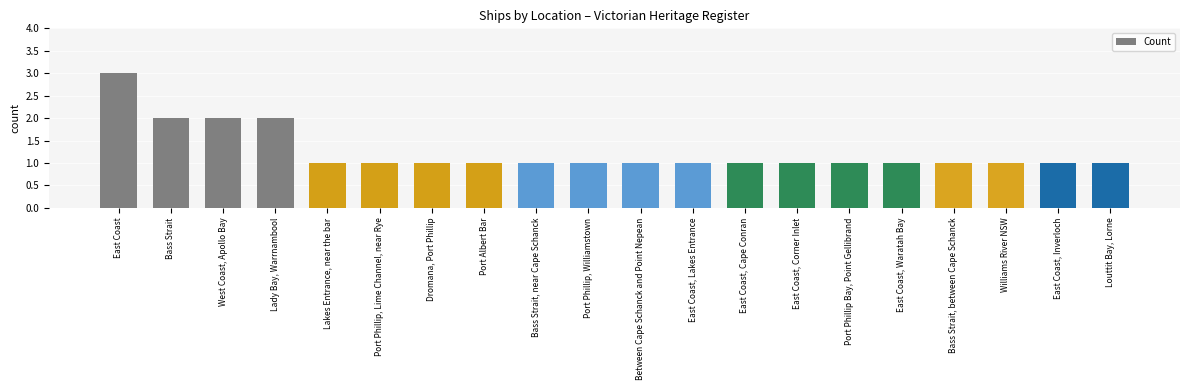

Count the number of data series in this chart.

1